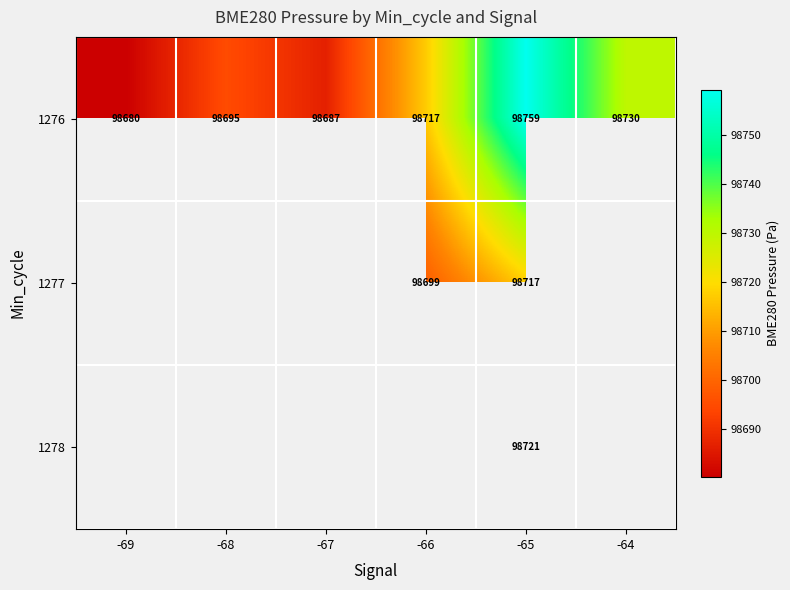

How many values in the 1276 series are below 98717?

3